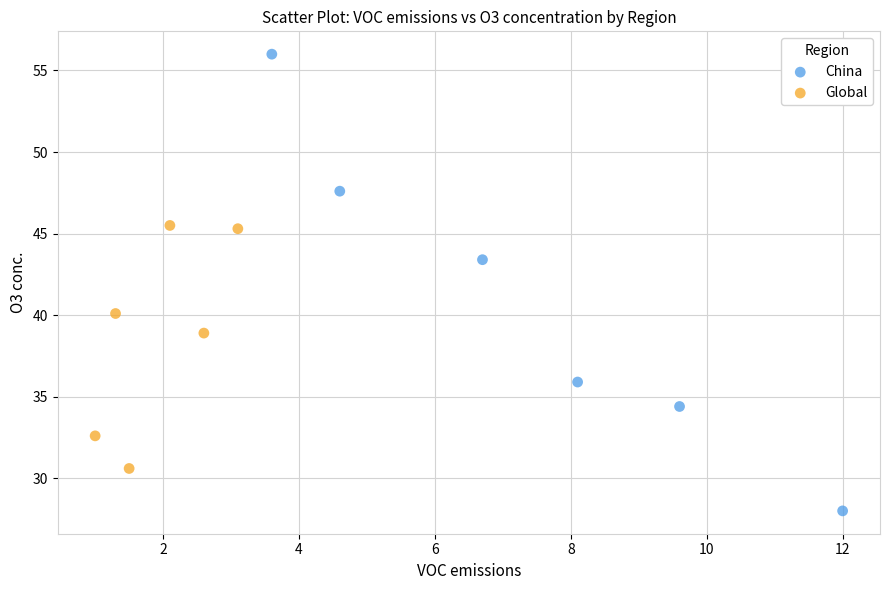

Which series has the widest spread of Y values?

China